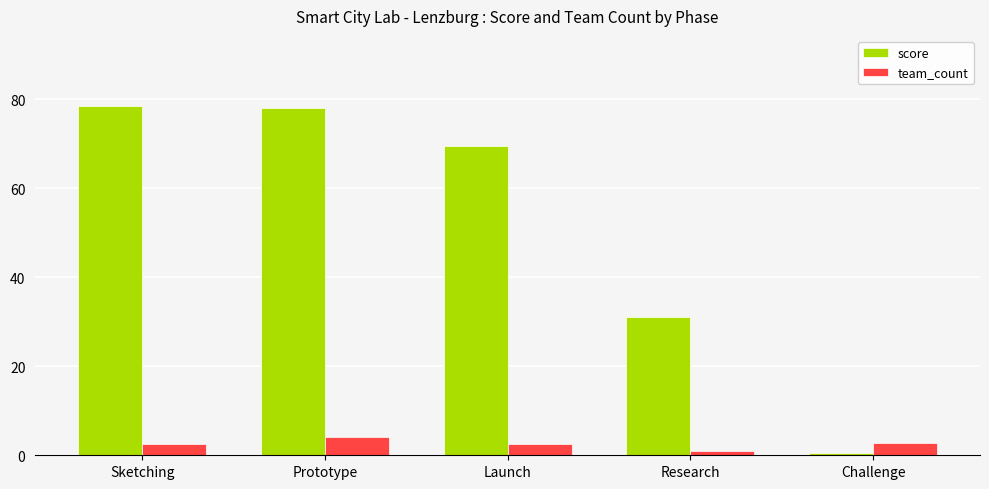

Rank the series at Launch from lowest to highest value.

team_count, score